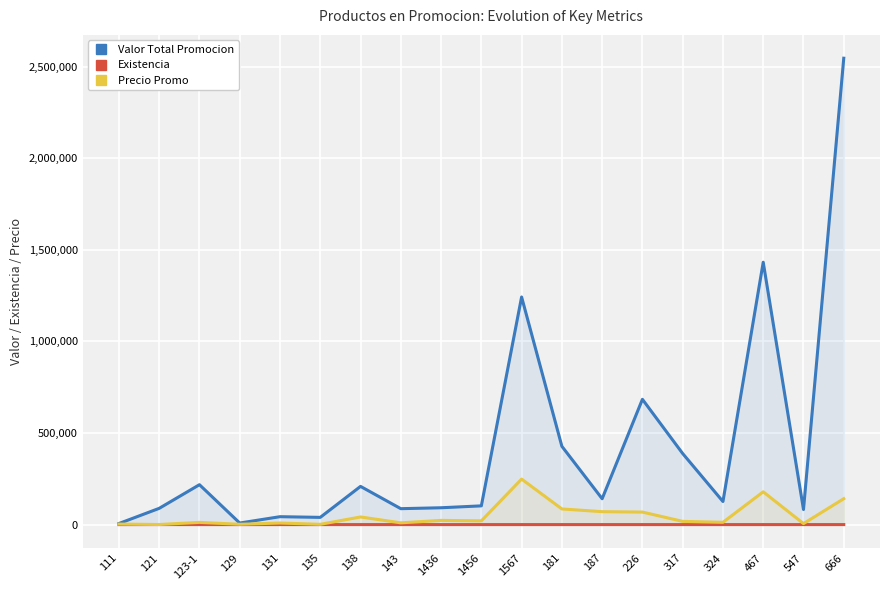

What are all the series names shown in the legend?

Valor Total Promocion, Existencia, Precio Promo